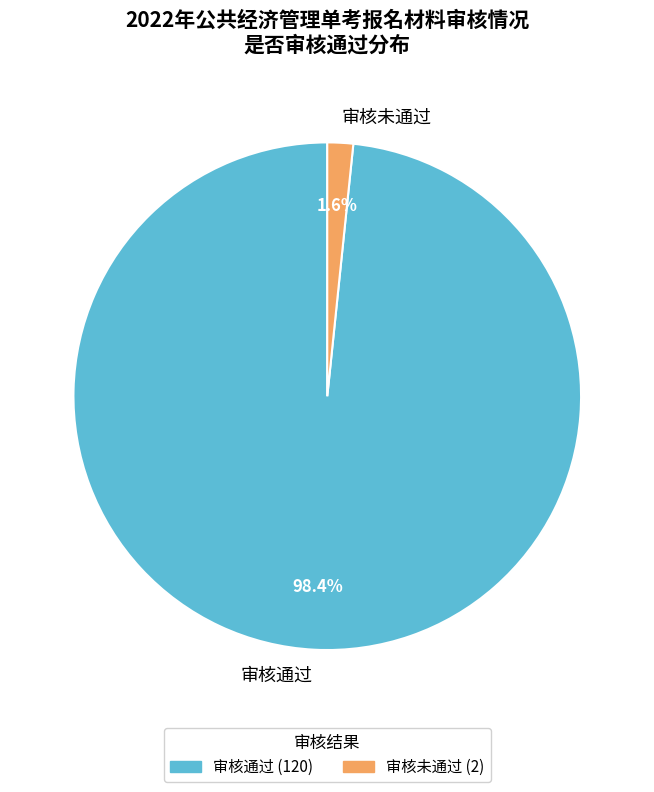

How much of the chart is everything except 审核未通过?

98.4%